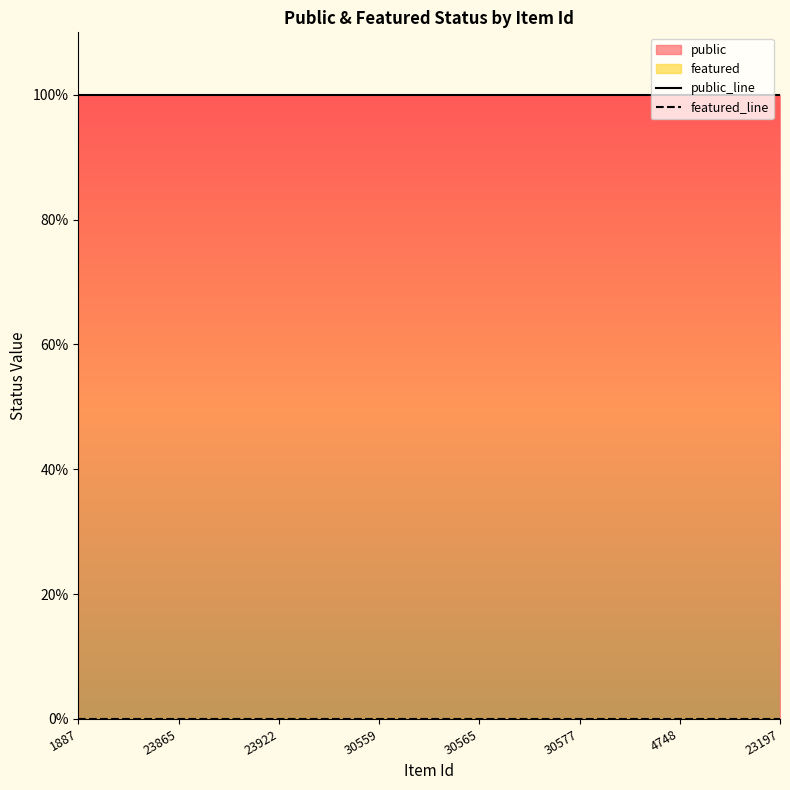

What position from the left is 30559?

4